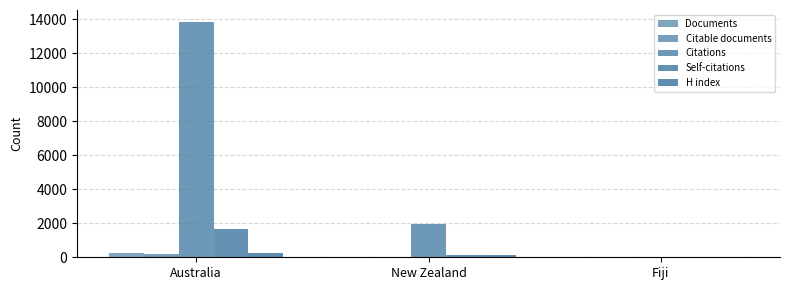

What is the difference between the Citable documents values at Australia and Fiji?

205